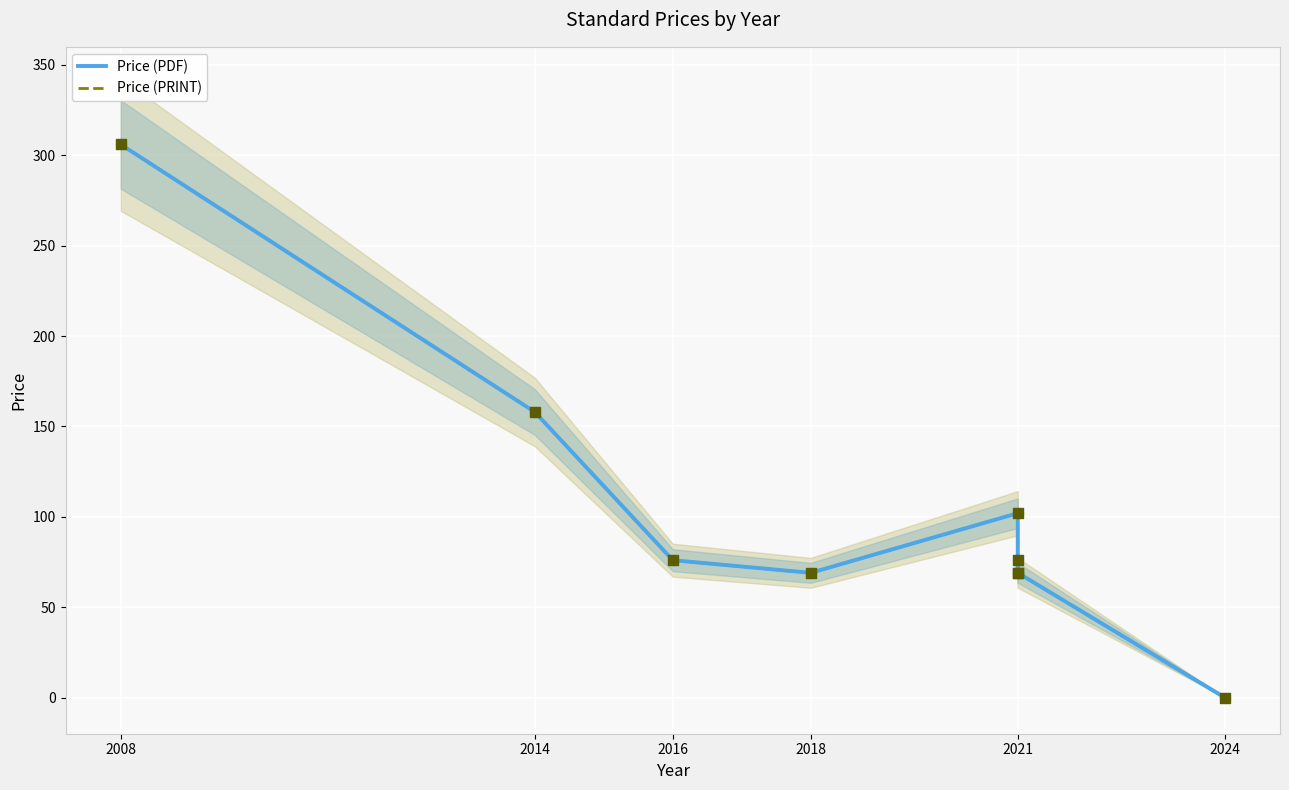

Which series has the widest spread of Y values?

Price (PDF)